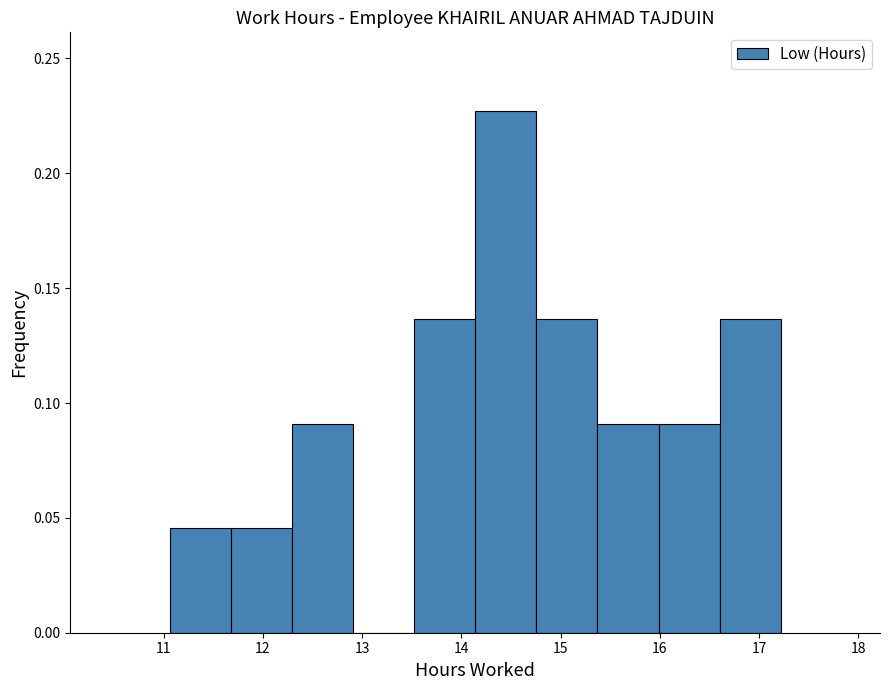

How tall is the bar that spans 11.7 to 12.3 on the x-axis? Neither the bar edges nor the heights are printed on the chart, so give them approximately, as read against the axes.

0.045